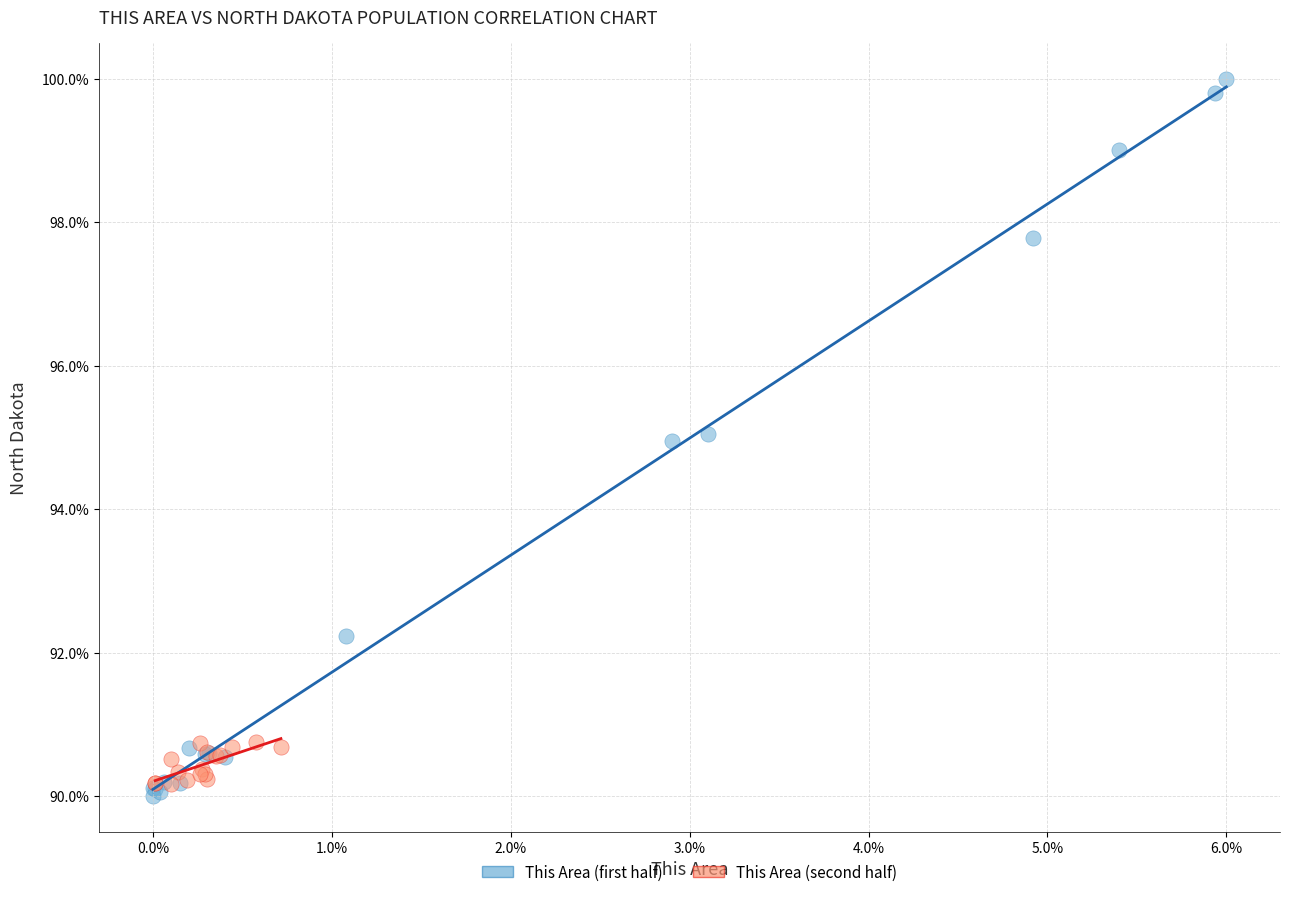

Which series has the largest Y range (max minus min)?

This Area (first half)